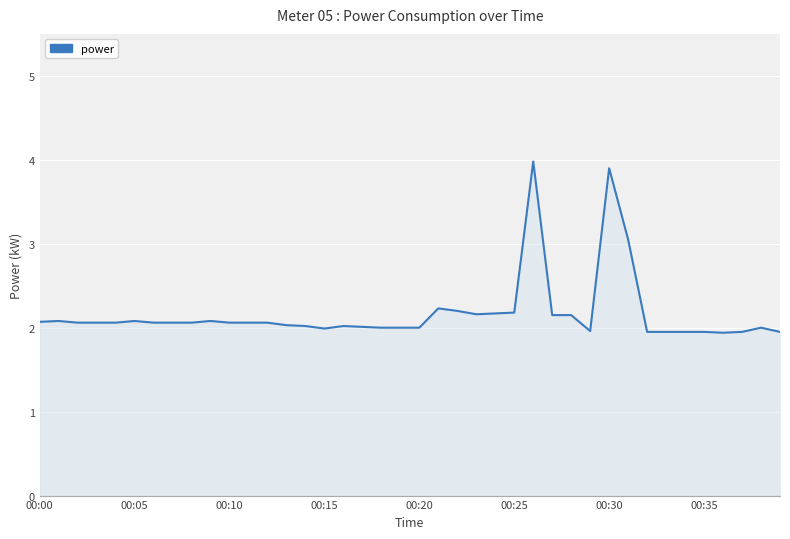

How many lines are shown in the chart?

1